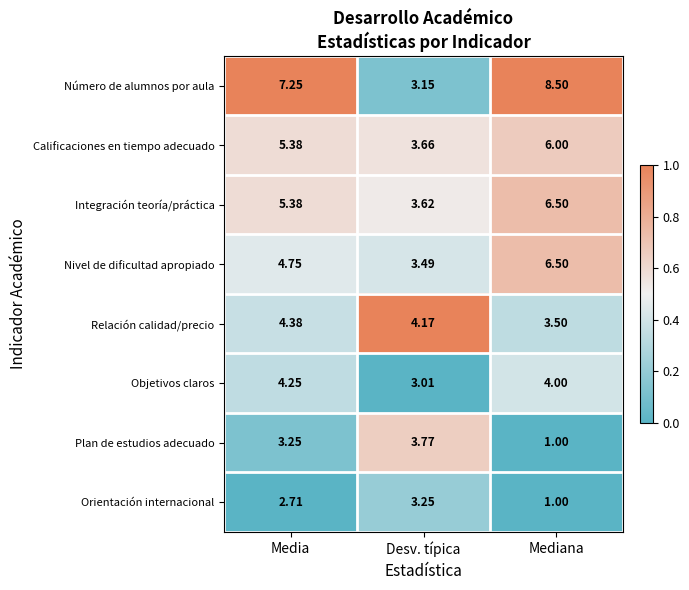

How many values in the Objetivos claros series are below 4?

1